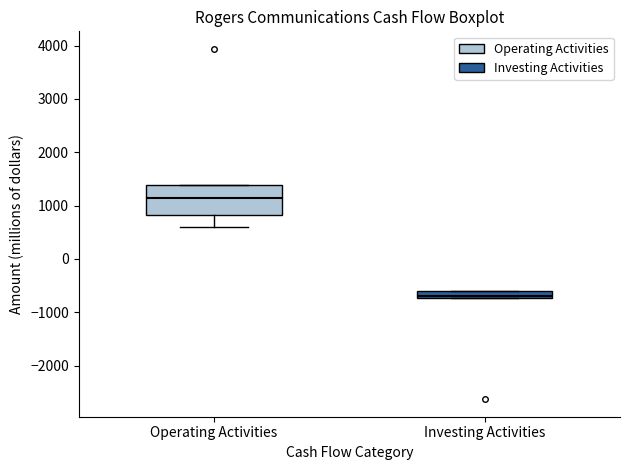

Which box is the tallest, from its lower edge to its upper edge?

Operating Activities